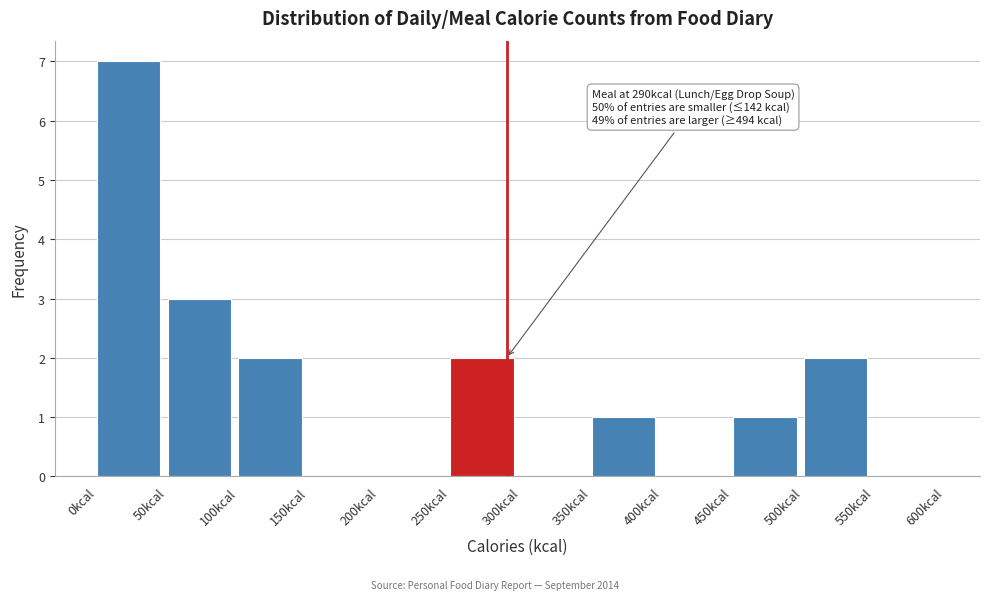

Which range on the x-axis has the tallest bar?

0 to 50